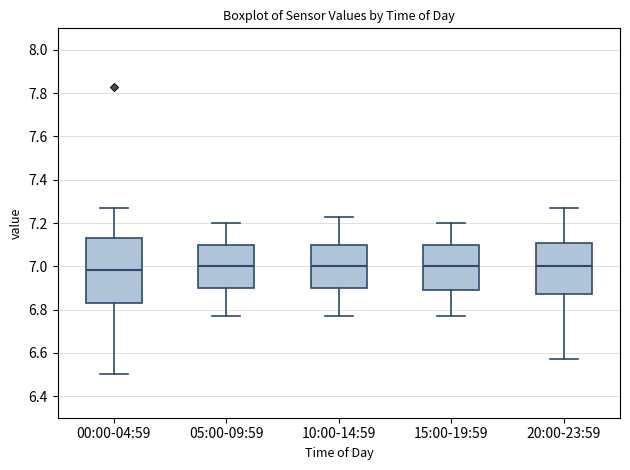

Reading left to right, transcribe this box plot: for each box, give where its median line is, the range the box spans, and where its two whiskers end, as read against the y-axis. The values are not printed on the chart, so give them approximately, as read against the axis.

00:00-04:59: median 6.98, box 6.84 to 7.14, whiskers 6.50 to 7.28
05:00-09:59: median 7.00, box 6.90 to 7.10, whiskers 6.78 to 7.20
10:00-14:59: median 7.00, box 6.90 to 7.10, whiskers 6.78 to 7.24
15:00-19:59: median 7.00, box 6.90 to 7.10, whiskers 6.78 to 7.20
20:00-23:59: median 7.00, box 6.88 to 7.10, whiskers 6.58 to 7.28